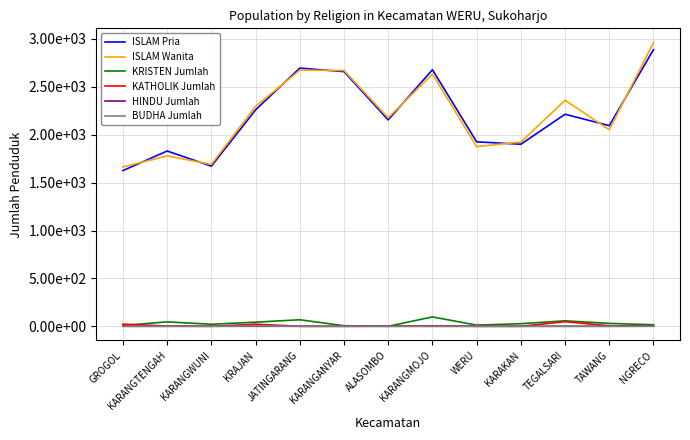

Is the value of KRISTEN Jumlah at KARAKAN greater than the value of ISLAM Pria at KARANGTENGAH?

No